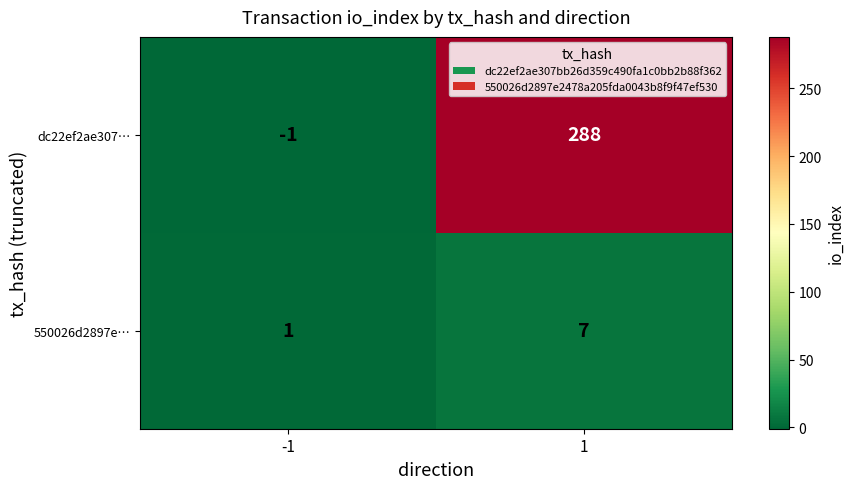

Read the dc22ef2ae307… value at 1.

288